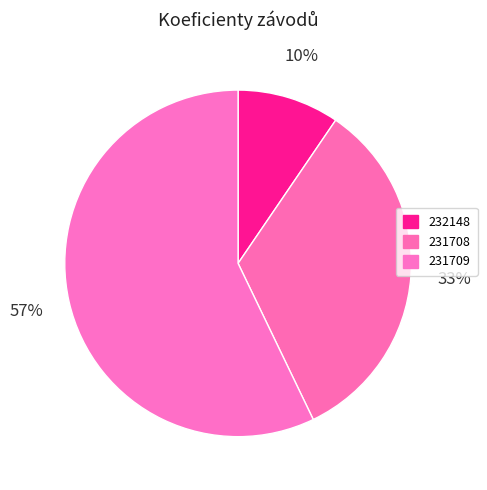

What percentage is the 231708 slice, to the nearest percent?

33%